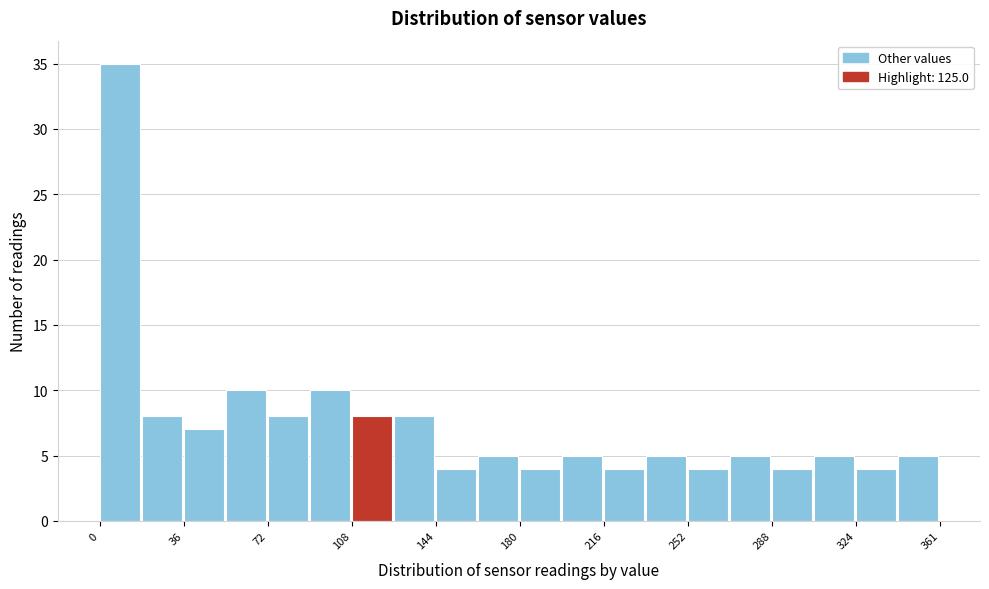

Read against the x-axis, roughly where is the centre of the tallest bar?

10